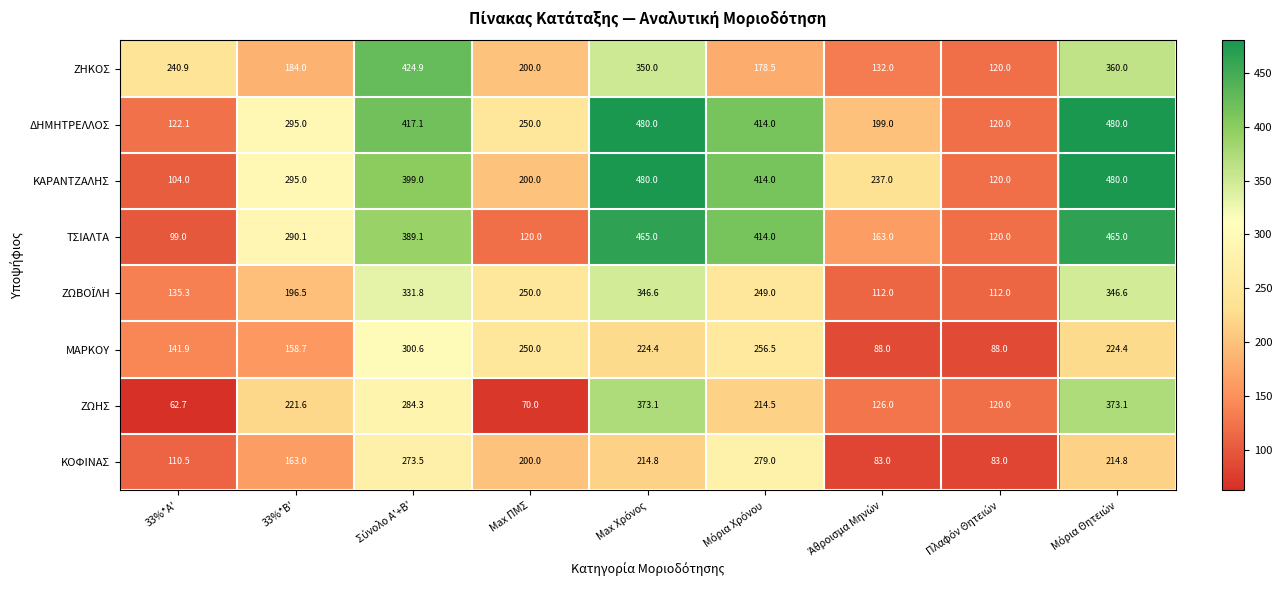

Read the ΖΩΗΣ value at 33%*B'.

221.6